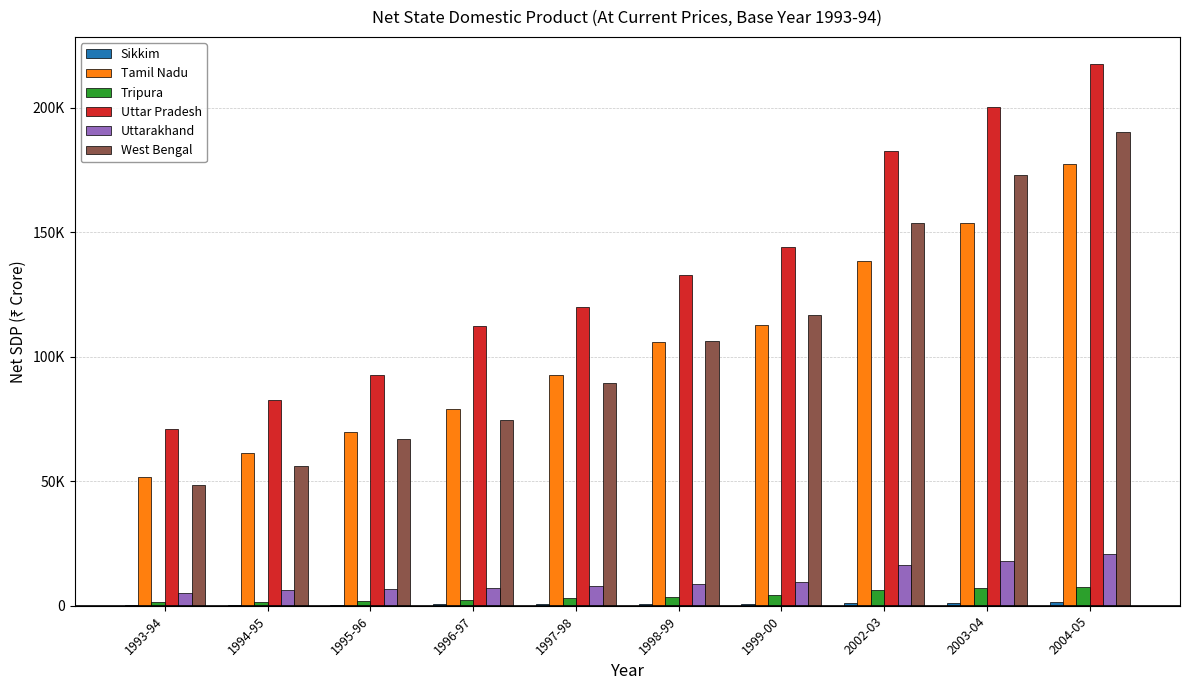

At which category is the sum across all series the highest?

2004-05